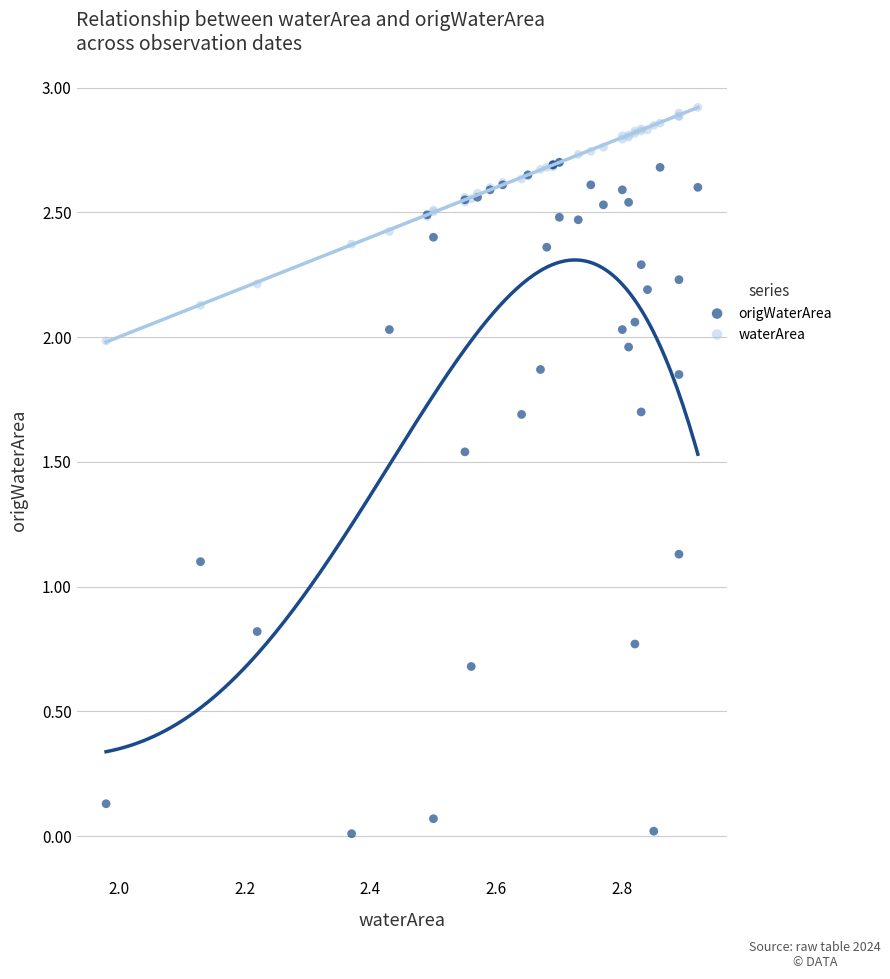

What are all the series names shown in the legend?

origWaterArea, waterArea